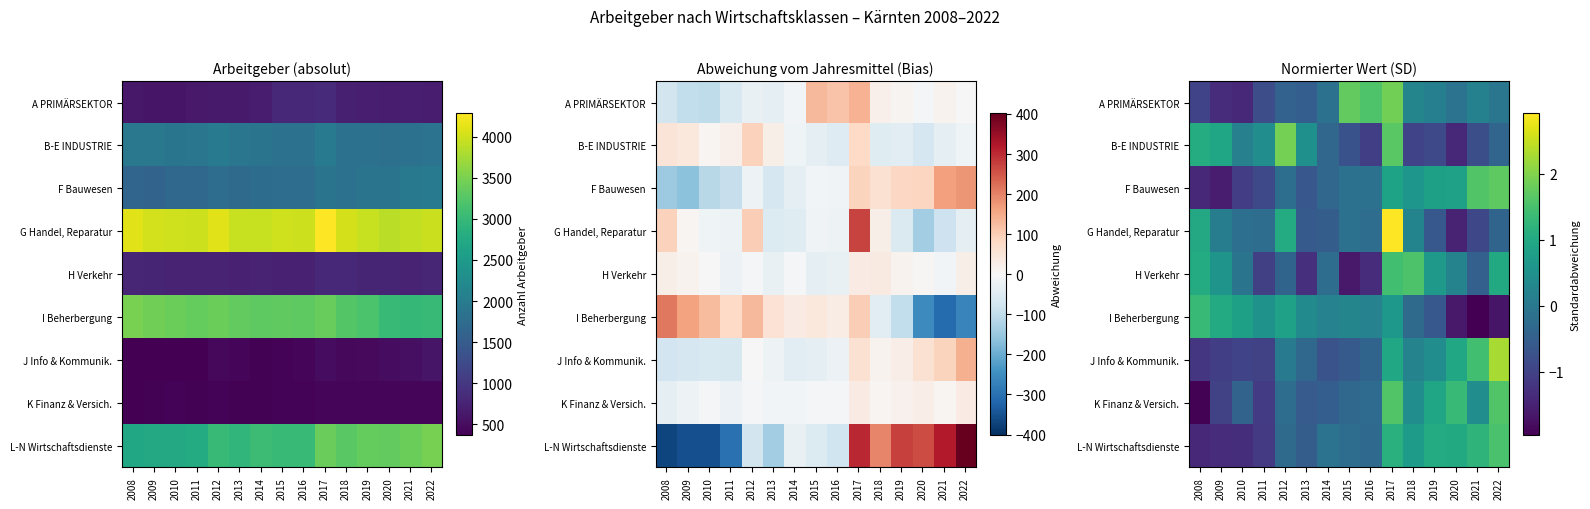

Rank the categories by B-E INDUSTRIE value from highest to lowest.

2012, 2017, 2008, 2009, 2013, 2011, 2010, 2014, 2022, 2015, 2021, 2019, 2018, 2016, 2020